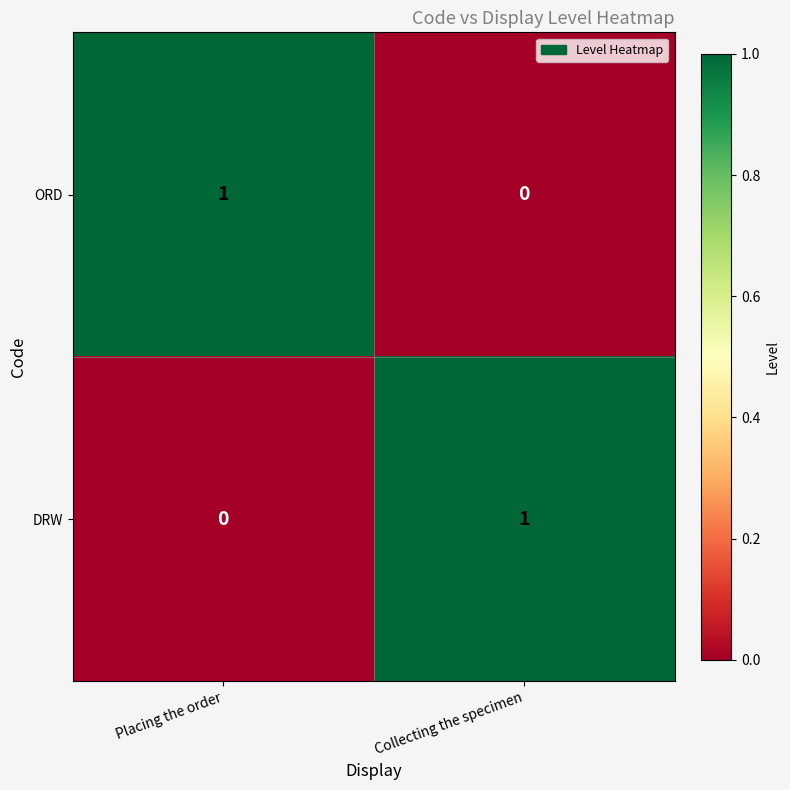

Is it true that ORD equals 1 at Placing the order?

True